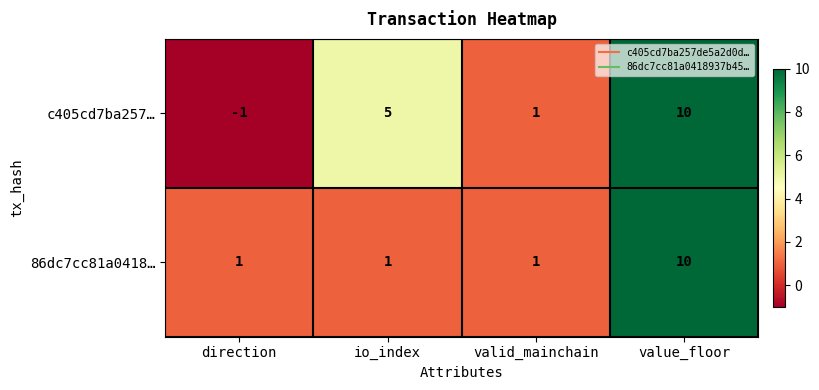

How many data points does each series have?

4